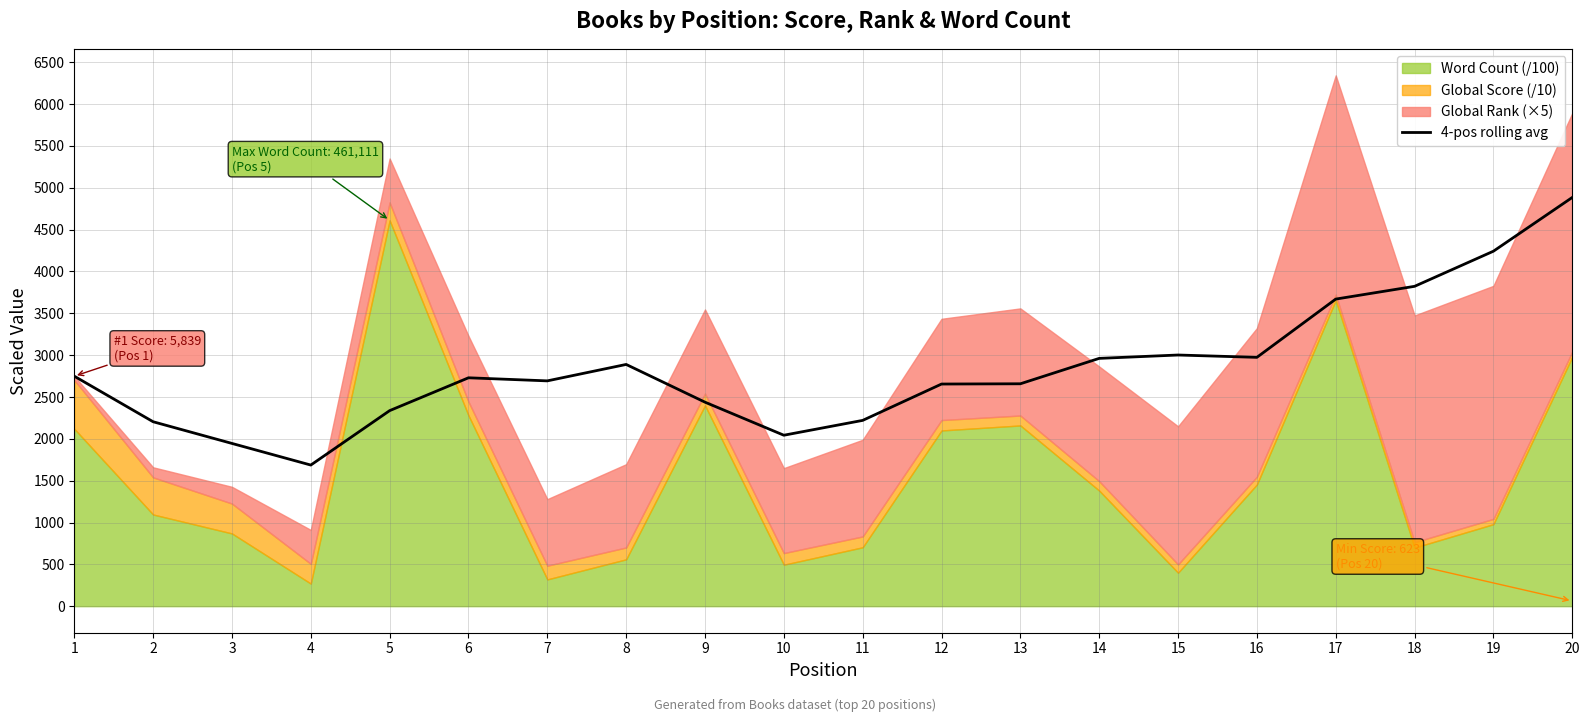

What is the highest value of the 4-pos rolling avg series?

4884.8